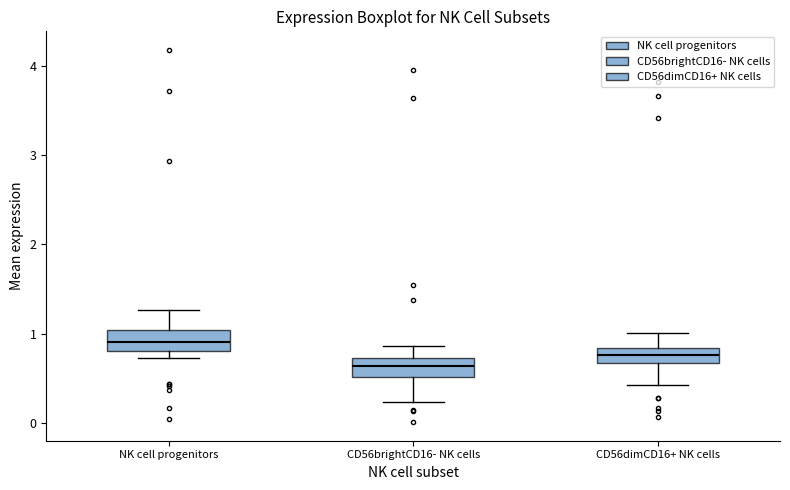

Reading left to right, transcribe this box plot: for each box, give where its median line is, the range the box spans, and where its two whiskers end, as read against the y-axis. The values are not printed on the chart, so give them approximately, as read against the axis.

NK cell progenitors: median 0.9, box 0.8 to 1.0, whiskers 0.7 to 1.3
CD56brightCD16- NK cells: median 0.6, box 0.5 to 0.7, whiskers 0.2 to 0.9
CD56dimCD16+ NK cells: median 0.8 (inside the box), box 0.7 to 0.8, whiskers 0.4 to 1.0